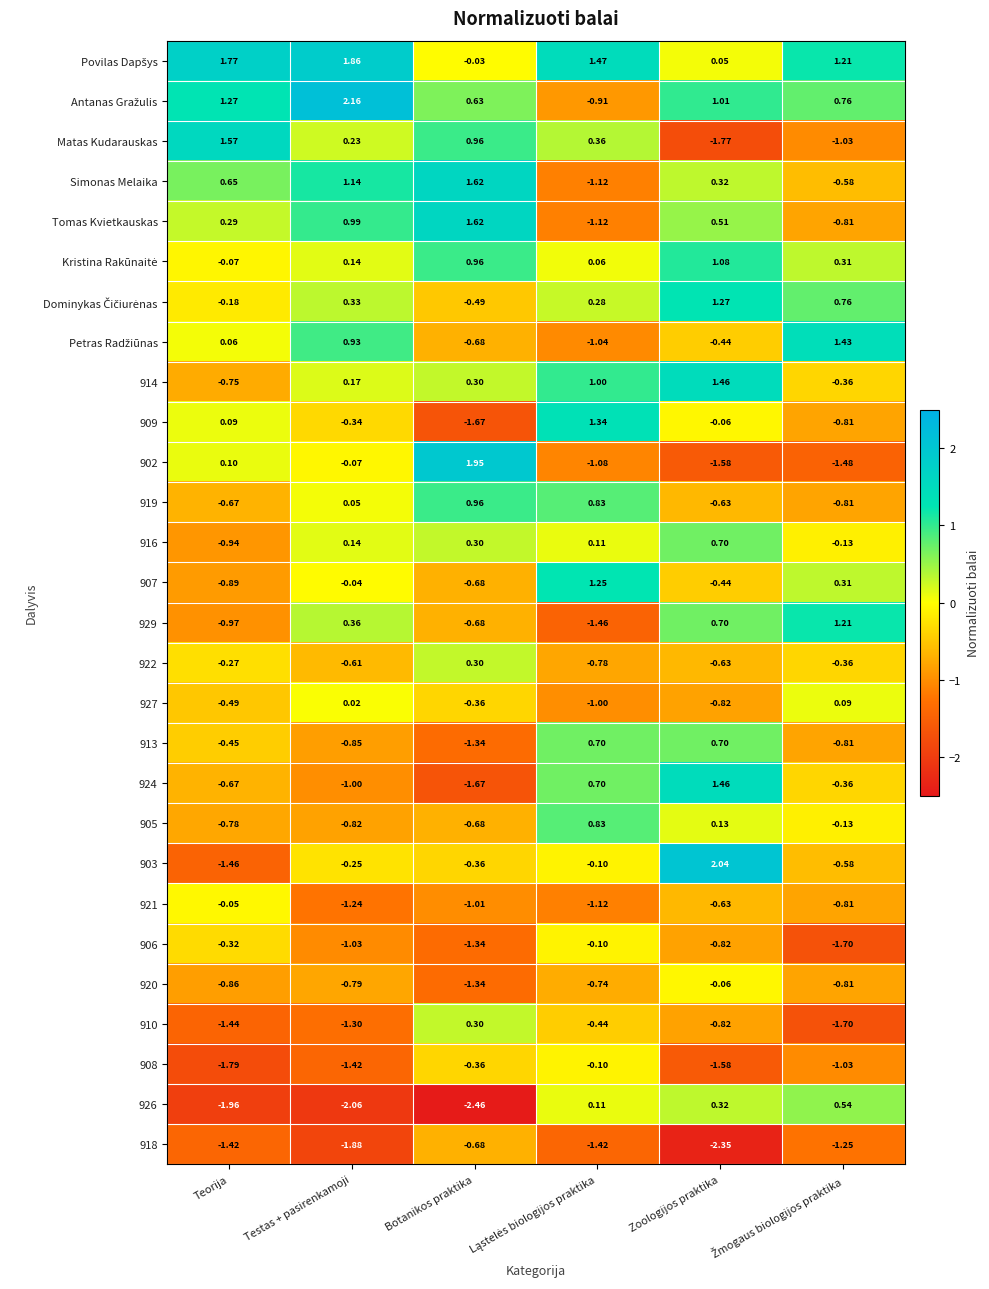

Which category has the highest value across all series?

Testas + pasirenkamoji